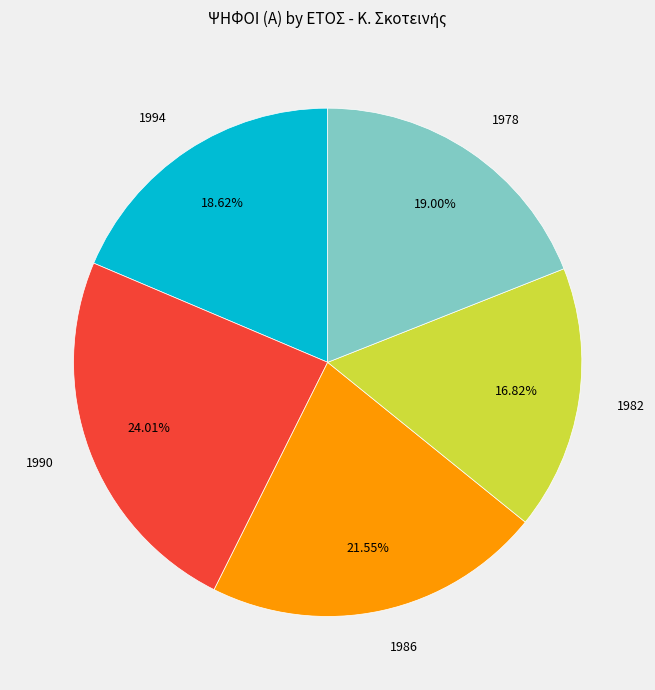

Is there any slice that represents more than half of the pie?

No